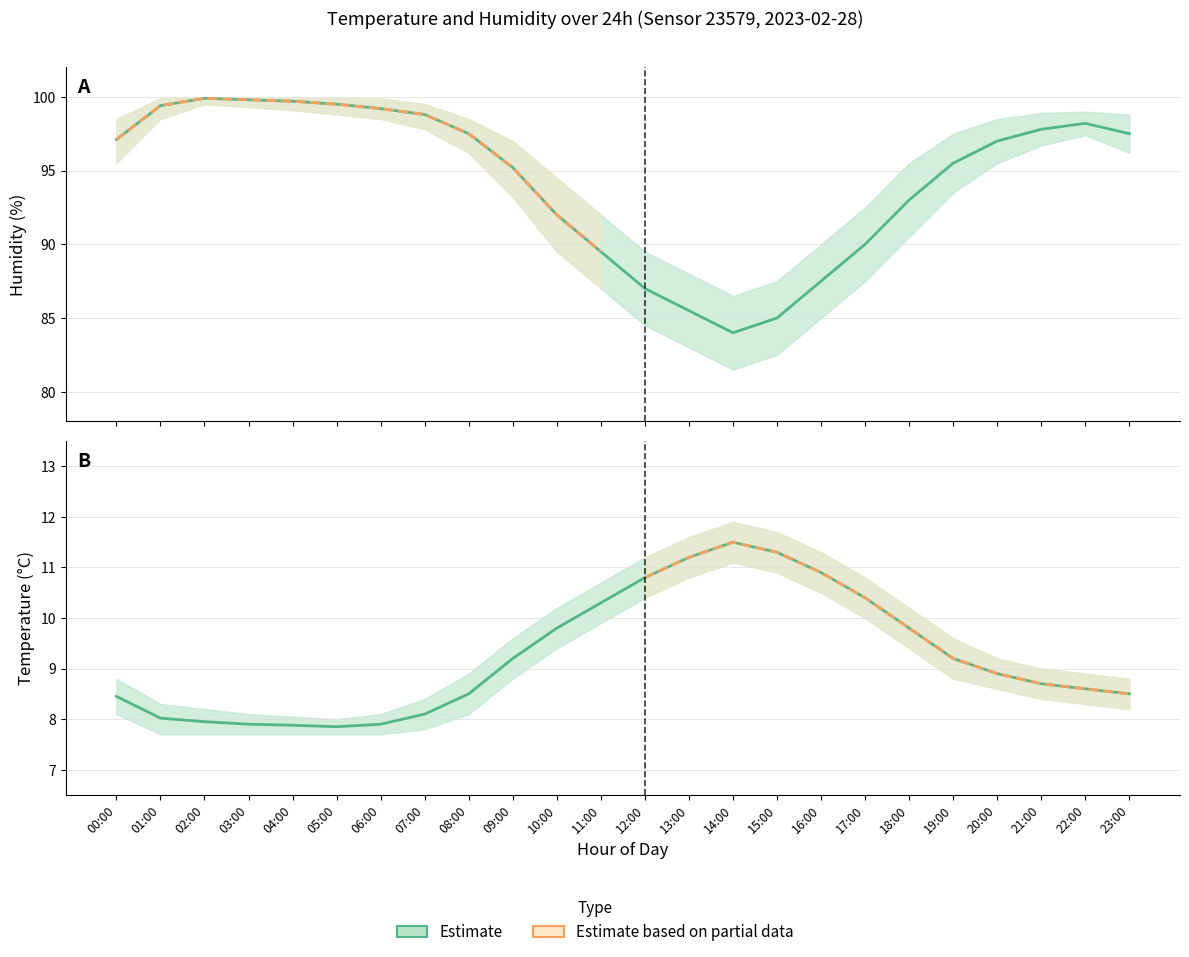

What position from the right is 02:00?

22